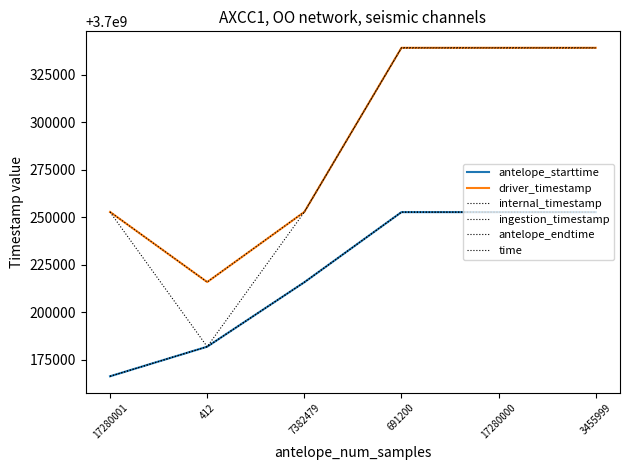

Rank the series at 17280000 from highest to lowest value.

ingestion_timestamp, driver_timestamp, antelope_endtime, antelope_starttime, internal_timestamp, time